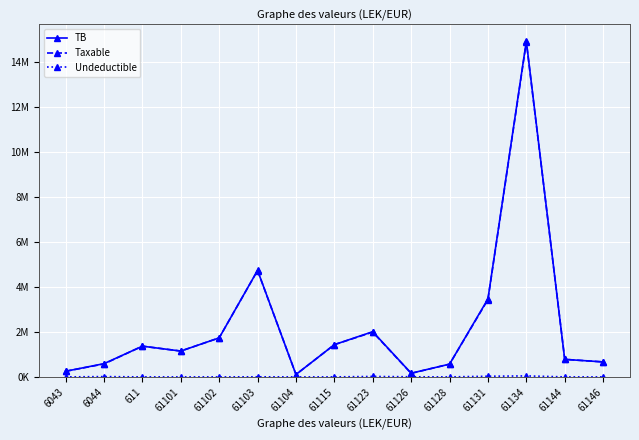

What is the sum of all TB values?

33947367.3